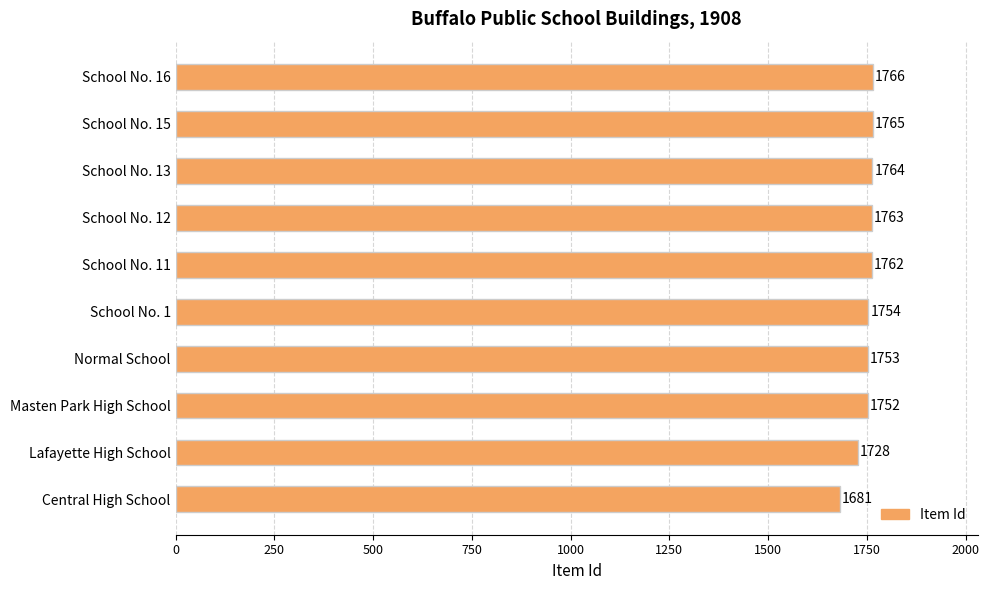

Which has a higher value, School No. 11 or Masten Park High School?

School No. 11